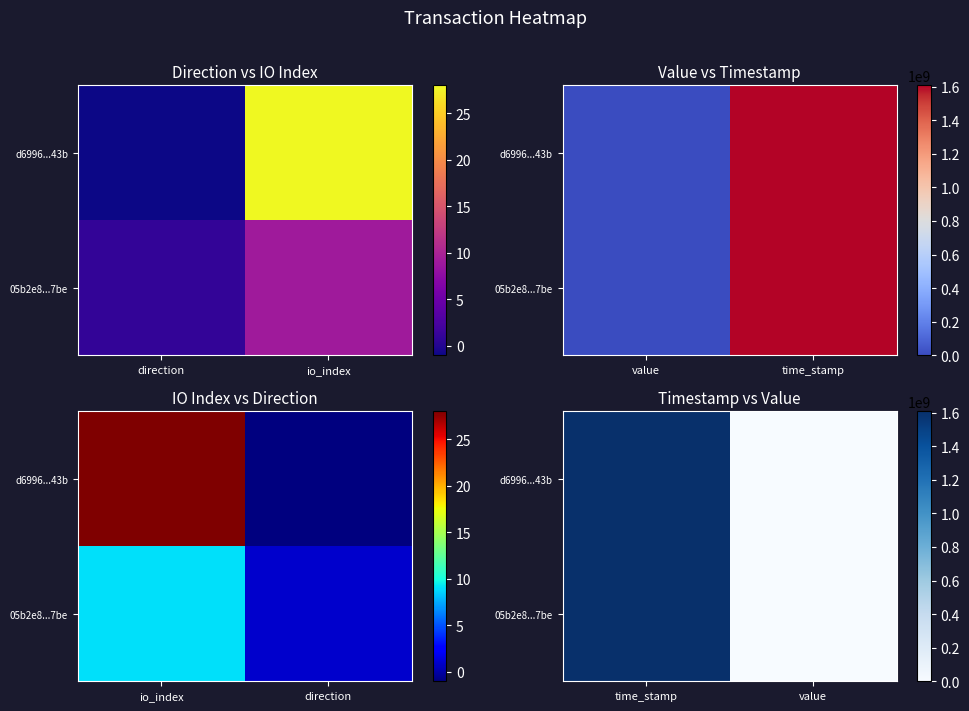

Where is 05b2e8...7be nearest to the value 803884449?

value